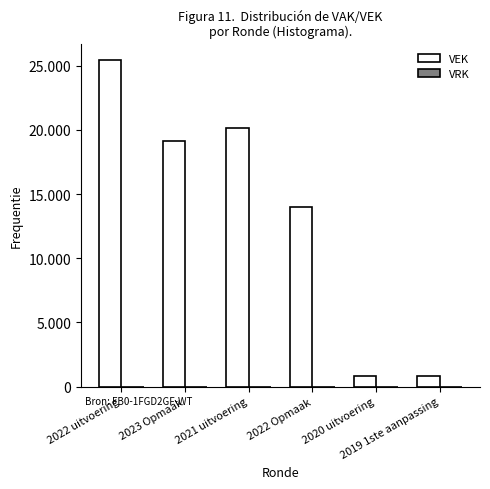

Are the bars horizontal?

No